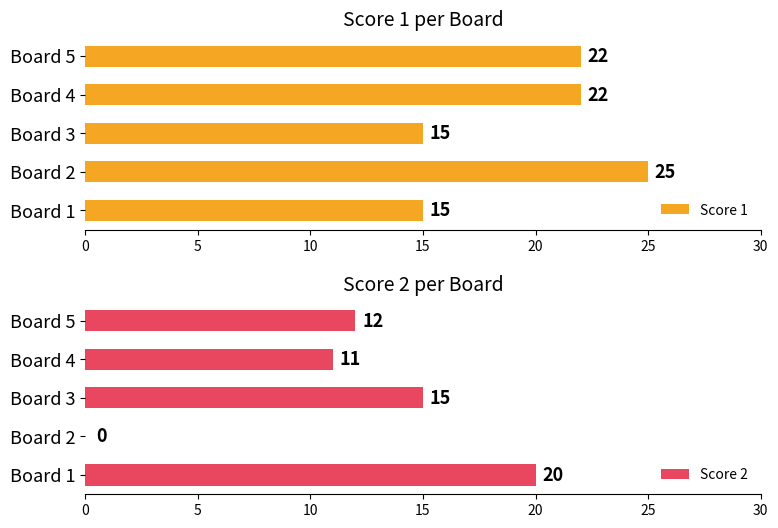

What value does the Score 1 series have at Board 5, to the nearest 5?

20